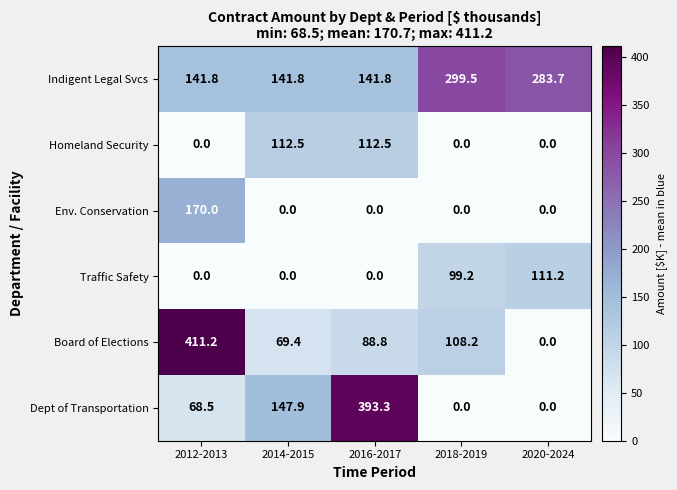

What is the lowest value of the Indigent Legal Svcs series?

141.8